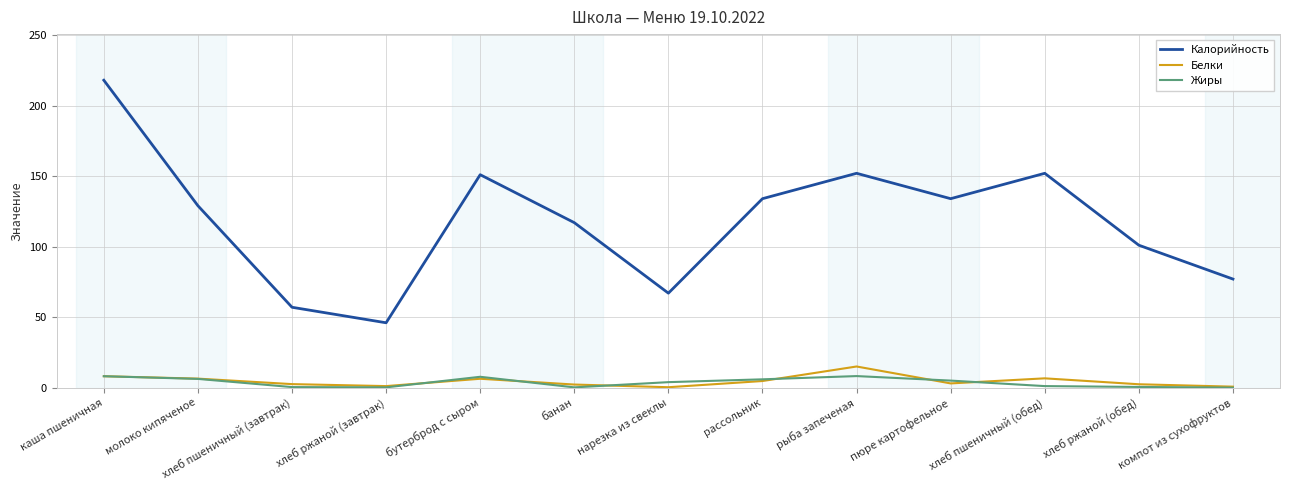

What is the difference between the maximum and minimum values in the Жиры series?

8.2